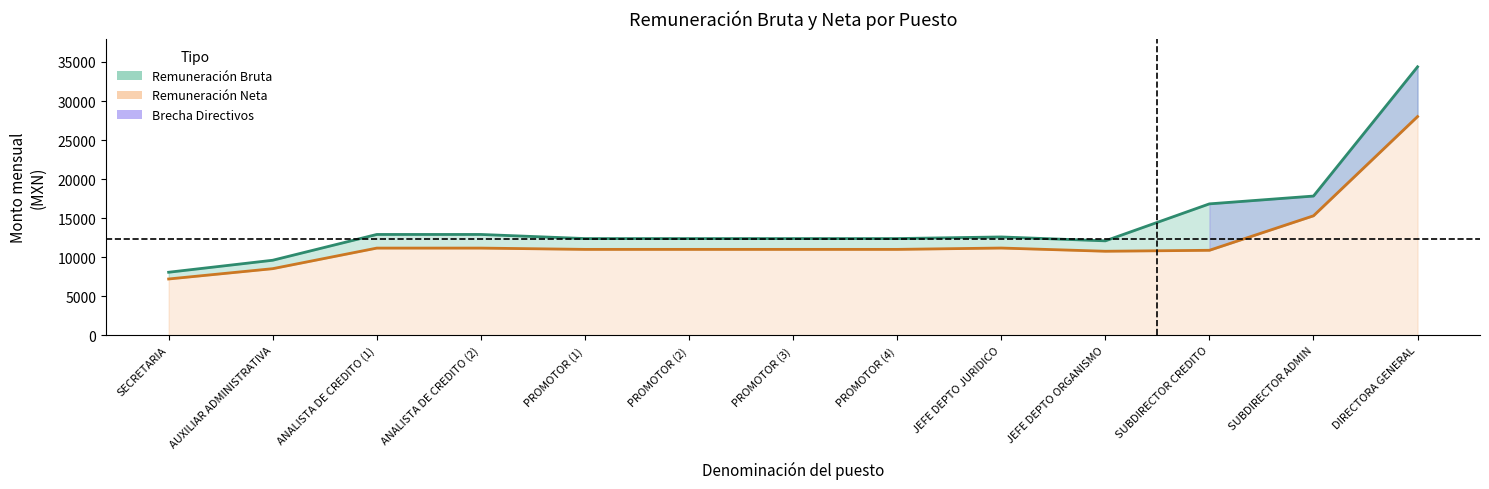

Which has a higher value, PROMOTOR (3) or ANALISTA DE CREDITO (1)?

ANALISTA DE CREDITO (1)